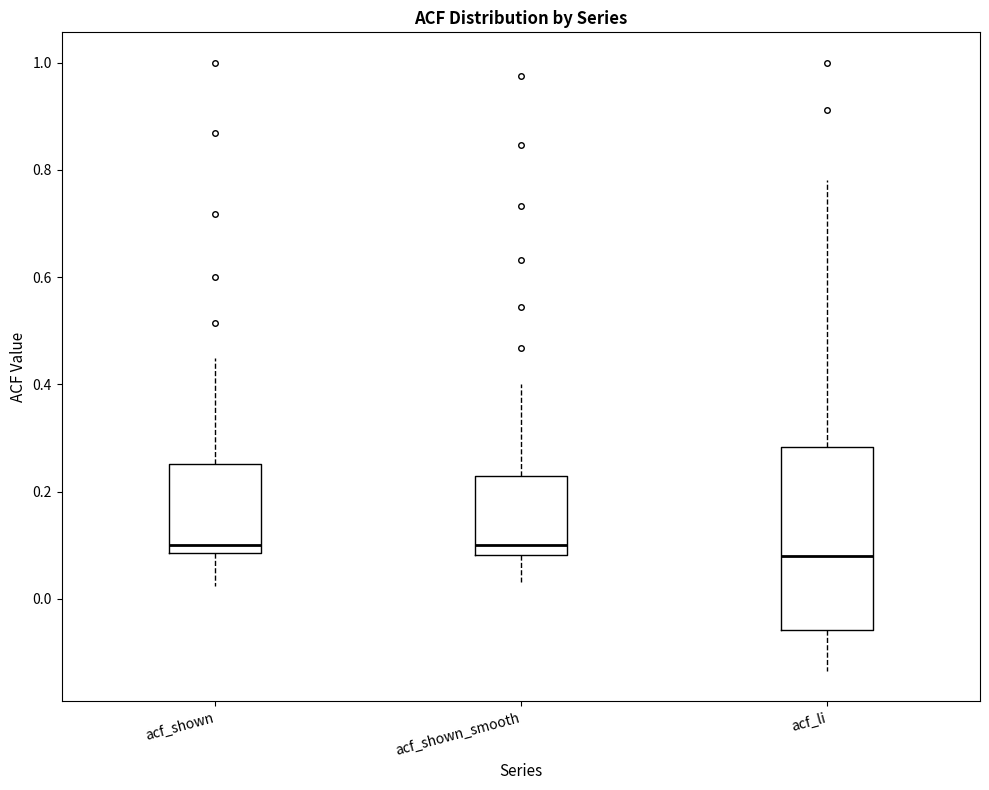

Reading left to right, read every box against the y-axis: the position of its median line, the range the box covers, and the ends of its whiskers. The values are not printed on the chart, so give them approximately, as read against the axis.

acf_shown: median 0.10, box 0.08 to 0.26, whiskers 0.02 to 0.44
acf_shown_smooth: median 0.10, box 0.08 to 0.22, whiskers 0.04 to 0.40
acf_li: median 0.08, box -0.06 to 0.28, whiskers -0.14 to 0.78